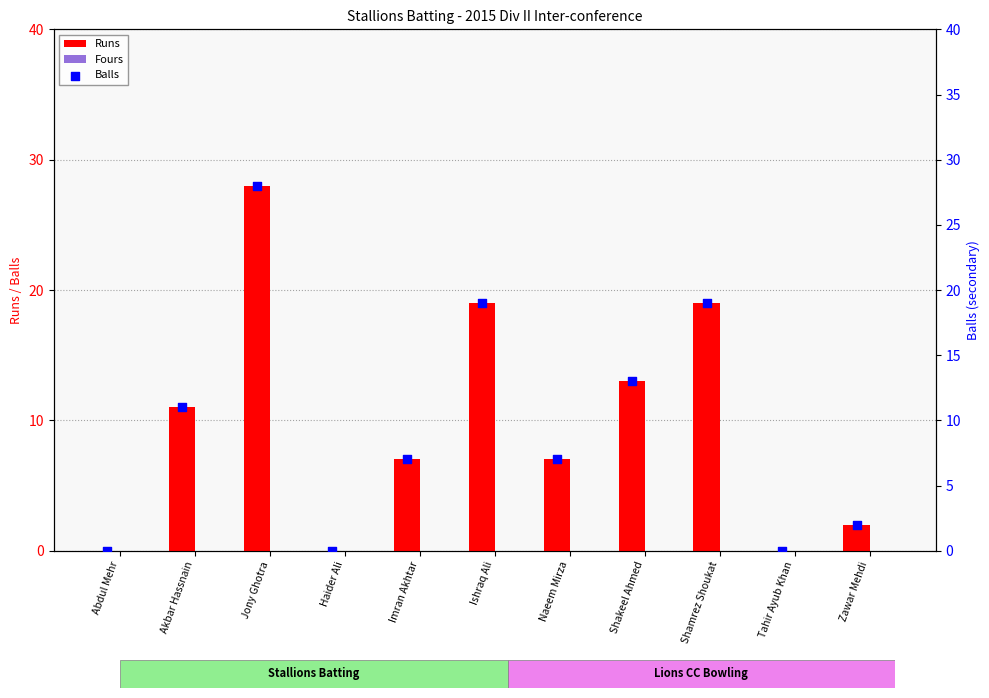

The value of Runs at Haider Ali is -17. True or false?

False